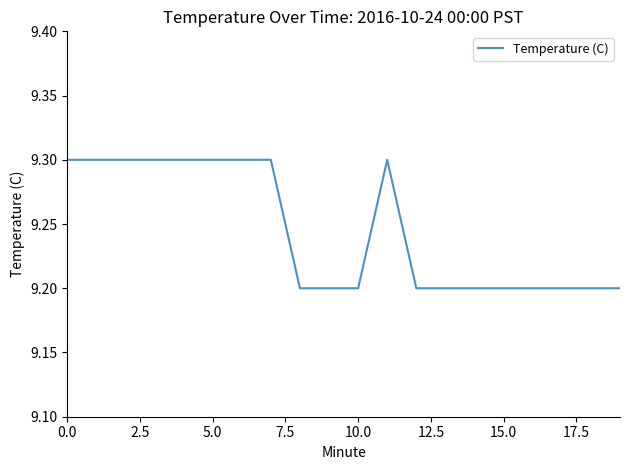

How many lines are shown in the chart?

1